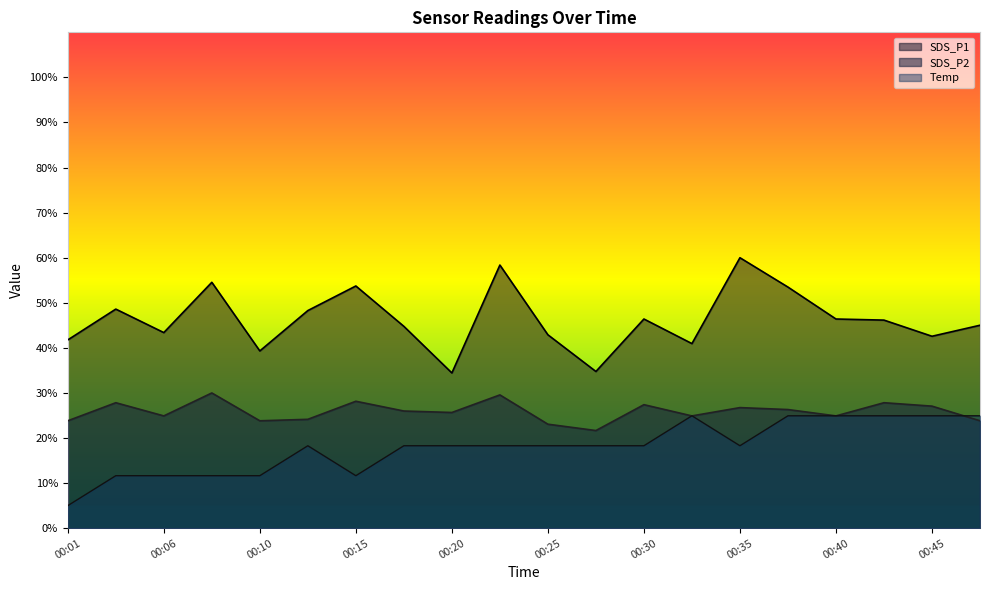

Reading left to right, list all the values displayed in this chart.

SDS_P1: 00:01=41.8	00:03=48.6	00:06=43.4	00:08=54.5	00:10=39.3	00:13=48.3	00:15=53.7	00:18=44.8	00:20=34.4	00:23=58.4	00:25=42.9	00:28=34.8	00:30=46.4	00:33=40.9	00:35=60.0	00:38=53.5	00:40=46.4	00:43=46.2	00:45=42.6	00:48=45.0
SDS_P2: 00:01=23.8	00:03=27.8	00:06=24.9	00:08=30.0	00:10=23.8	00:13=24.2	00:15=28.2	00:18=26.0	00:20=25.7	00:23=29.6	00:25=23.1	00:28=21.7	00:30=27.4	00:33=24.9	00:35=26.8	00:38=26.3	00:40=24.9	00:43=27.8	00:45=27.1	00:48=23.8
Temp: 00:01=5.0	00:03=11.6	00:06=11.6	00:08=11.6	00:10=11.6	00:13=18.3	00:15=11.6	00:18=18.3	00:20=18.3	00:23=18.3	00:25=18.3	00:28=18.3	00:30=18.3	00:33=24.9	00:35=18.3	00:38=24.9	00:40=24.9	00:43=24.9	00:45=24.9	00:48=24.9